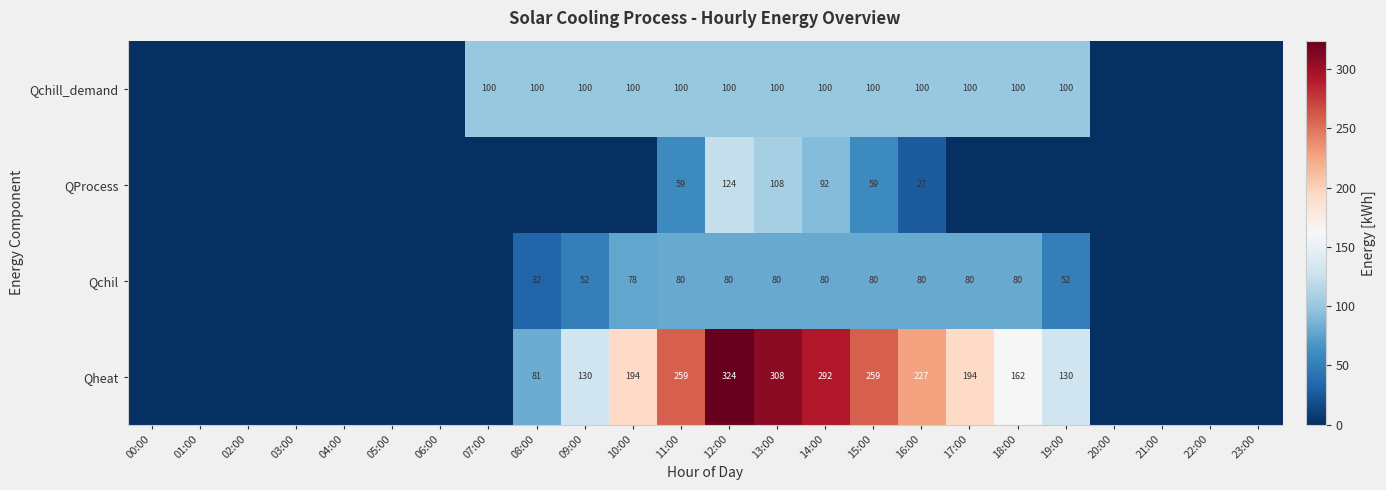

What is the total value across all series at 13:00?

596